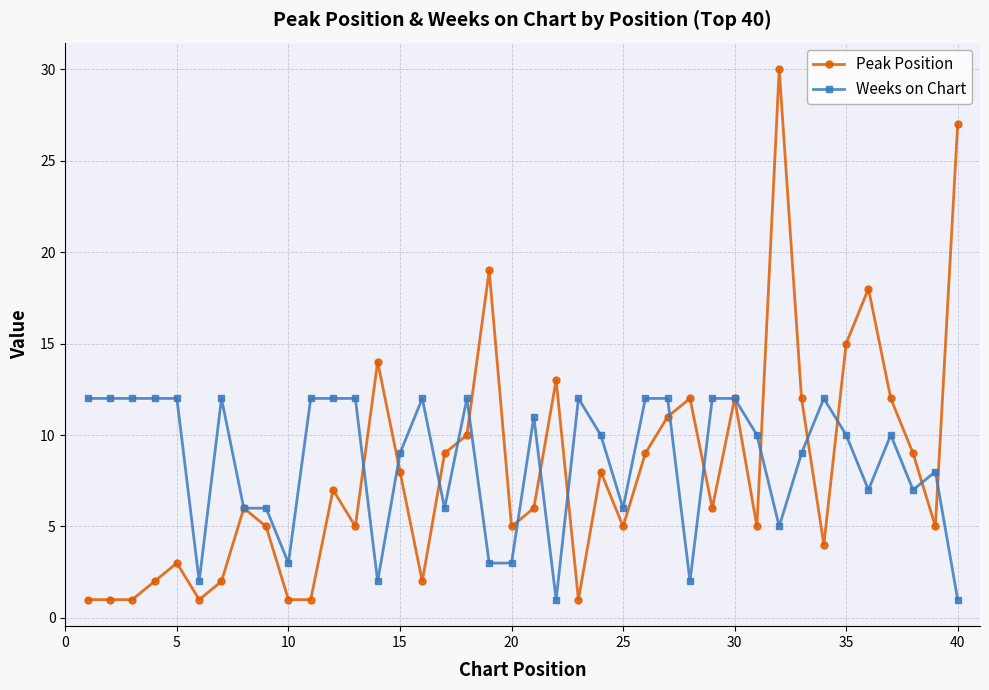

List the series in order of their peak value, highest first.

Peak Position, Weeks on Chart